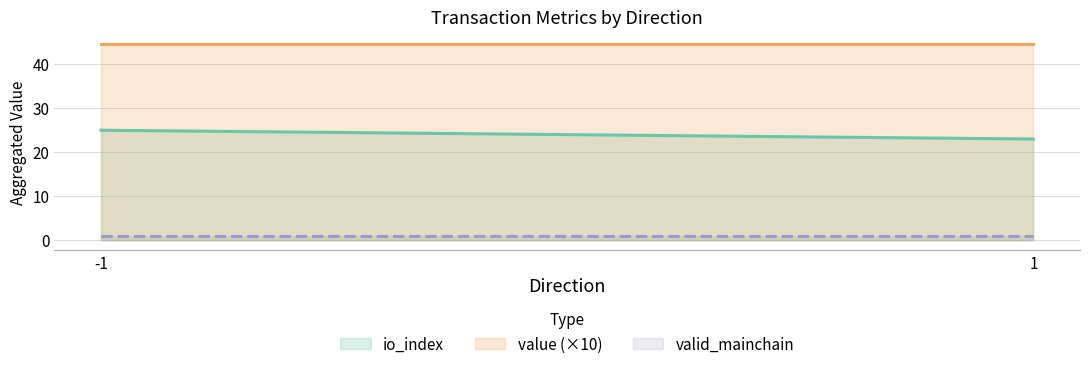

At which label does value (×10) reach its minimum?

-1